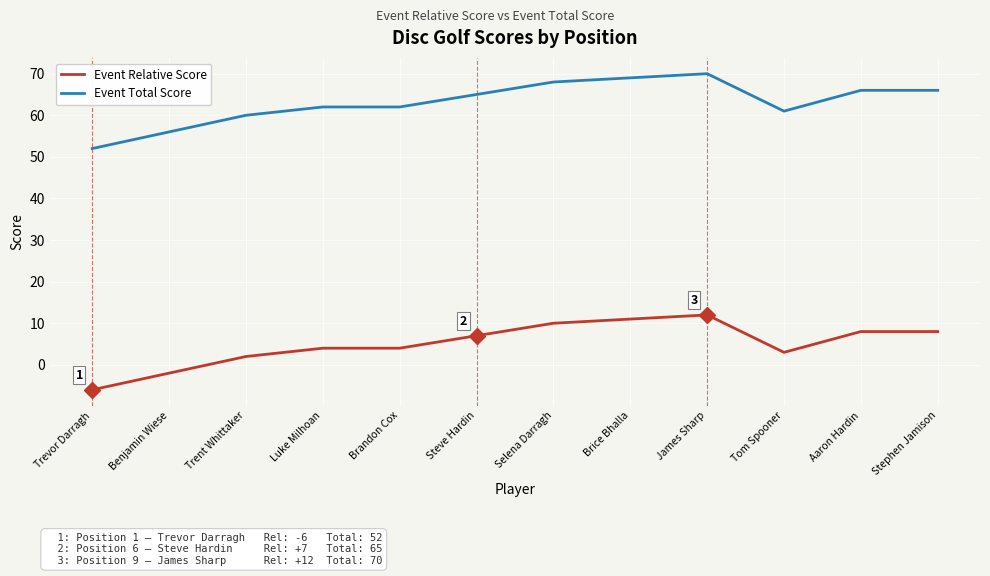

What is the greatest value displayed?

70